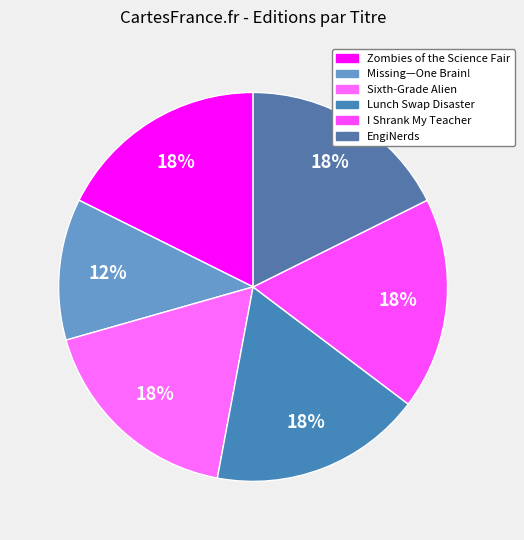

Count the number of slices in the pie.

6